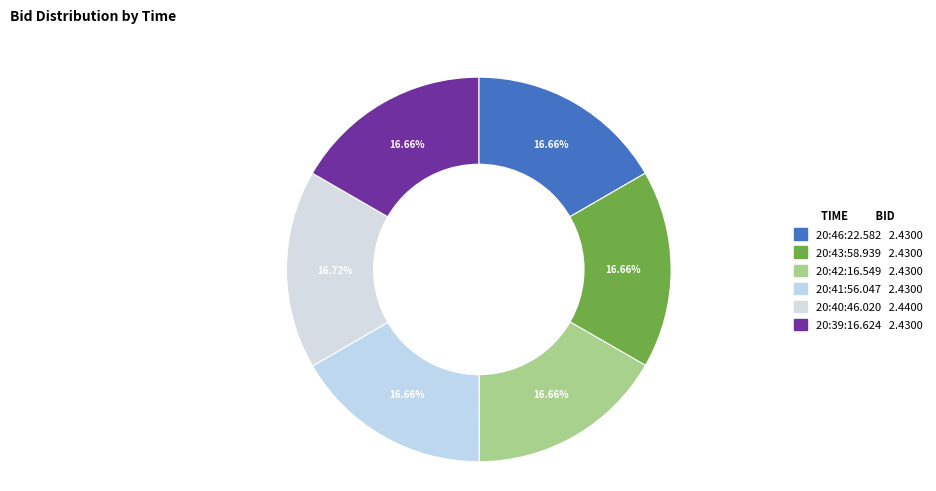

Count the number of slices in the pie.

6